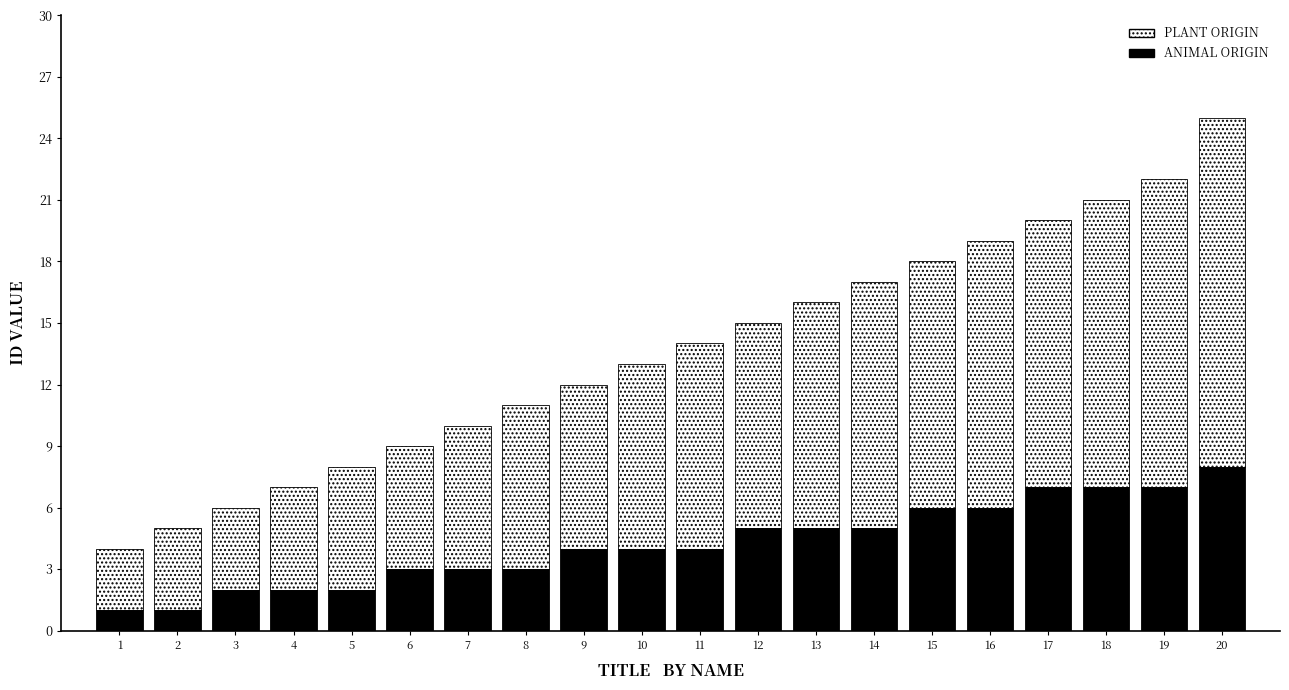

What is the total value across all series at 12?

15